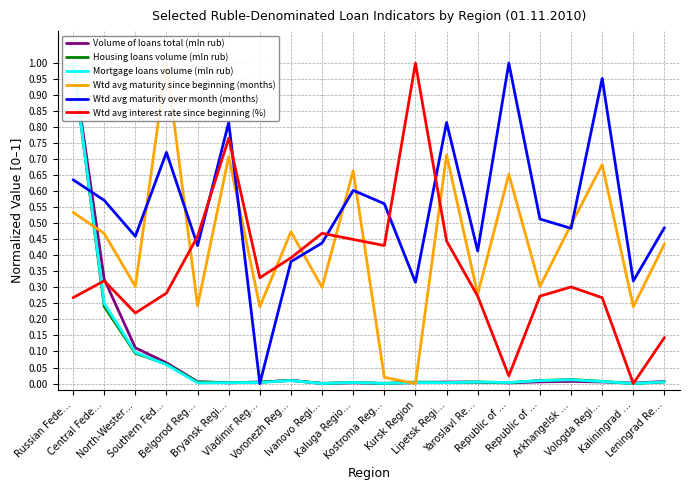

The Mortgage loans volume (mln rub) series shows 0.1 at Southern Fed…. True or false?

True